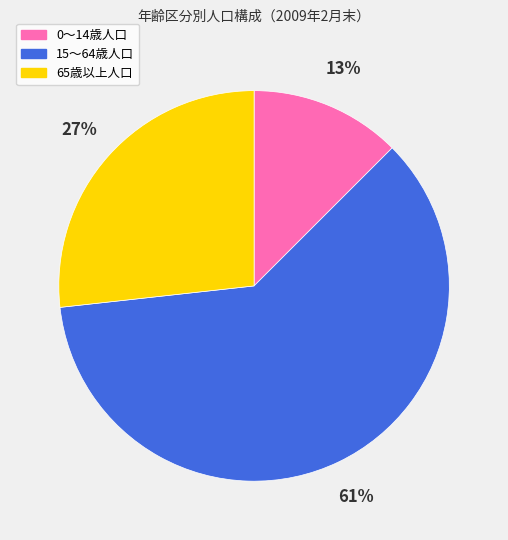

How many segments does this pie chart have?

3